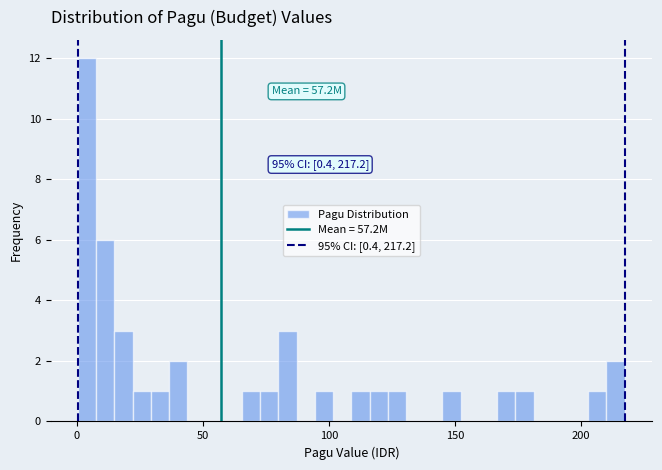

Around what value on the x-axis is the tallest bar? Give the approximate position of its centre, as read against the axis.

5